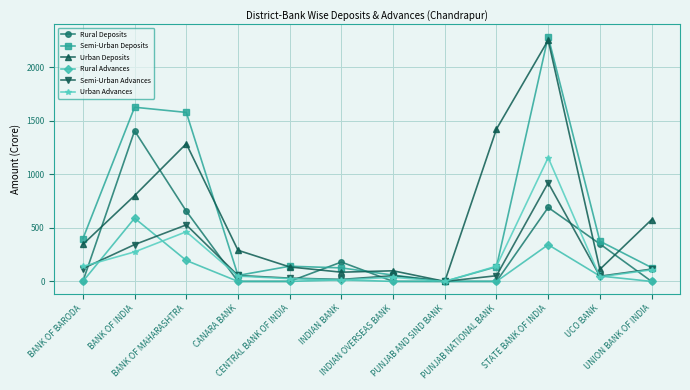

Is it true that Semi-Urban Deposits equals 129.5 at UCO BANK?

False